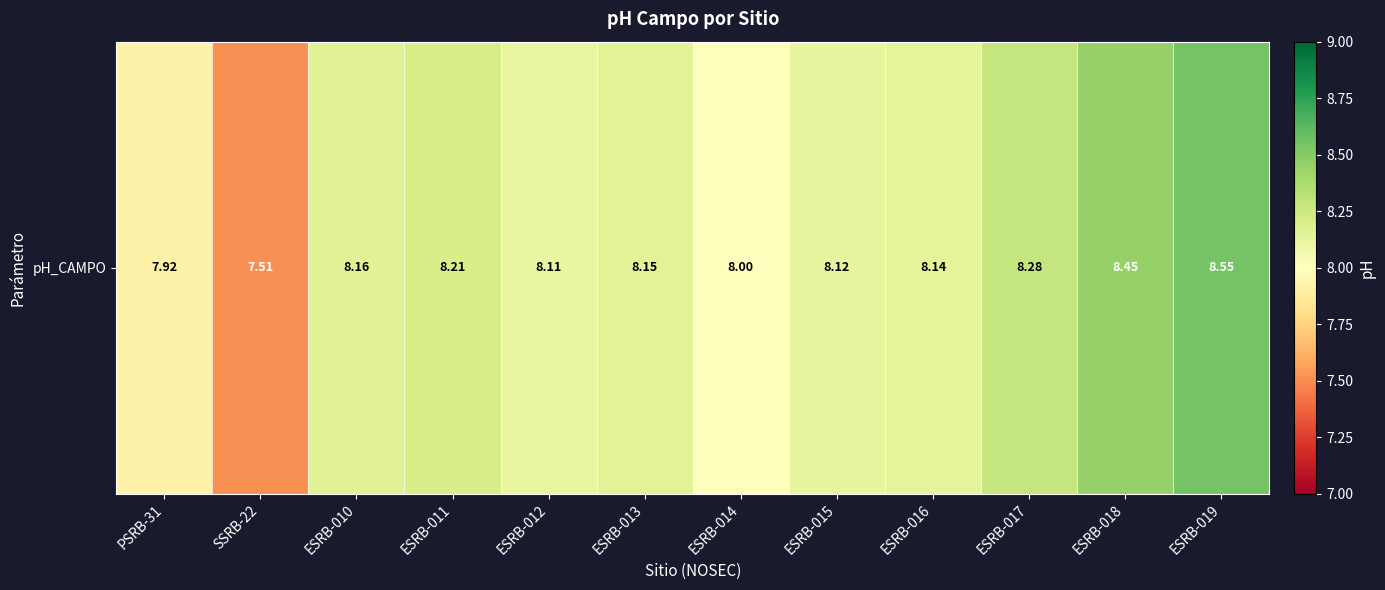

At which label does the data first exceed 8?

ESRB-010